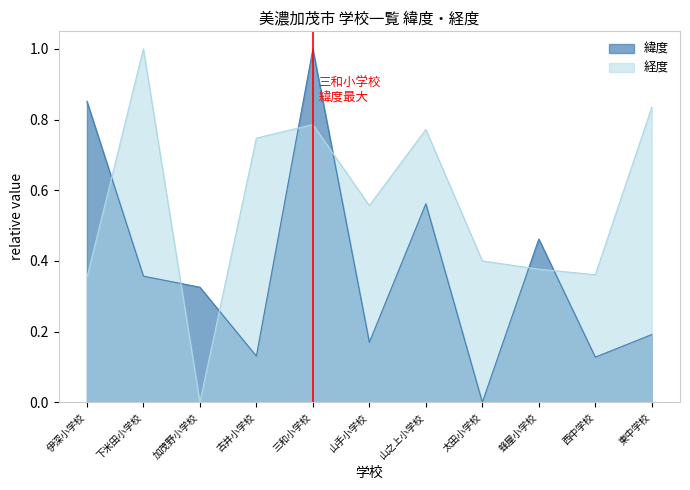

What is the sum of all 緯度 values?

4.2